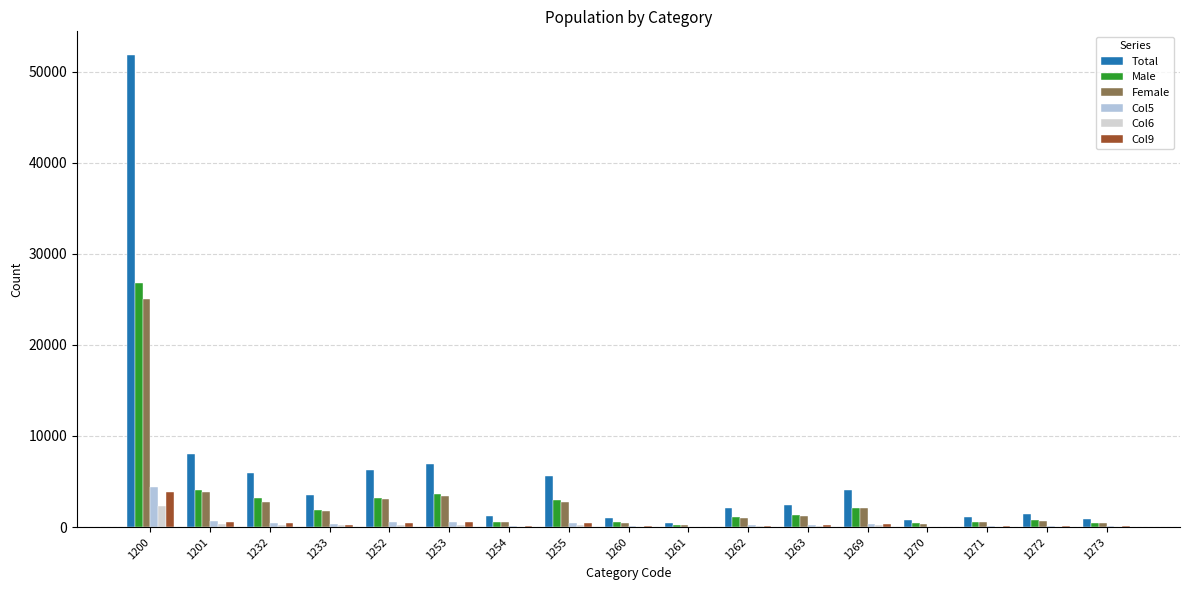

What are all the series names shown in the legend?

Total, Male, Female, Col5, Col6, Col9